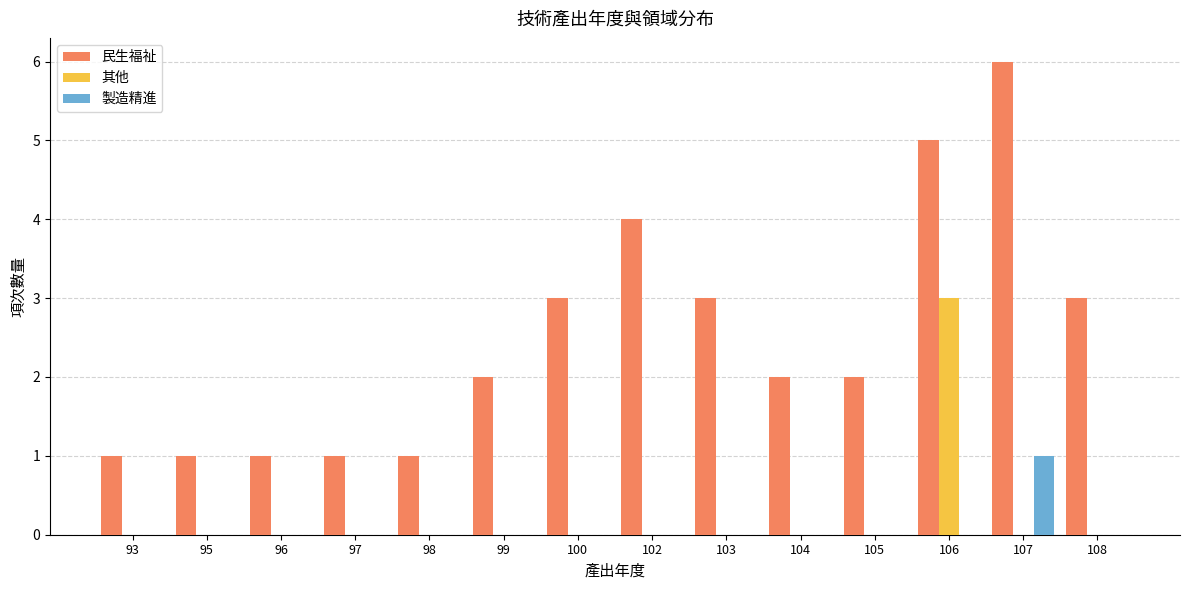

Read the 民生福祉 value at 97.

1